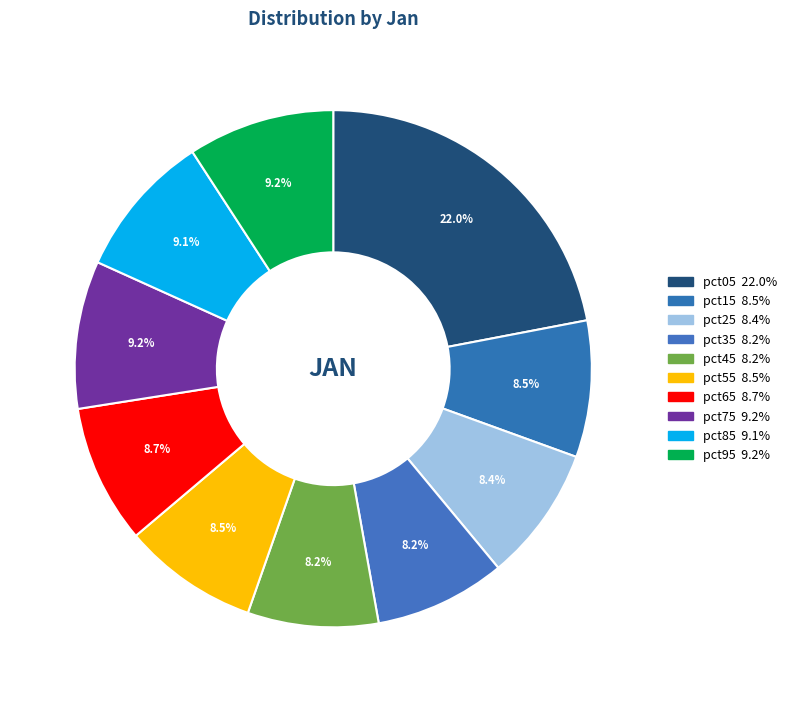

Is it true that pct55 is 3% of the pie?

False